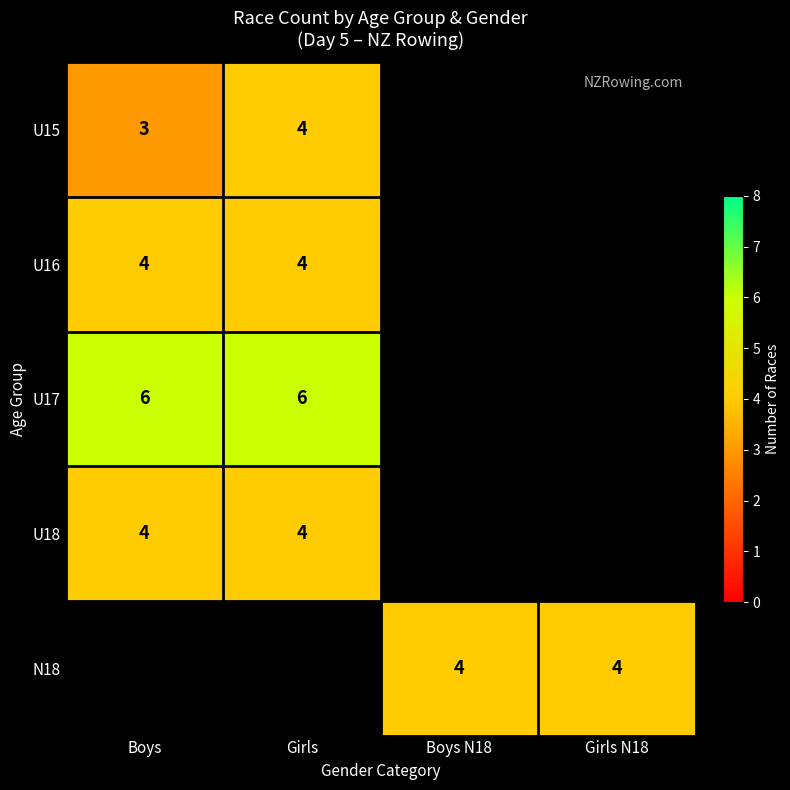

True or false: U18 has a value of 1 at Boys.

False